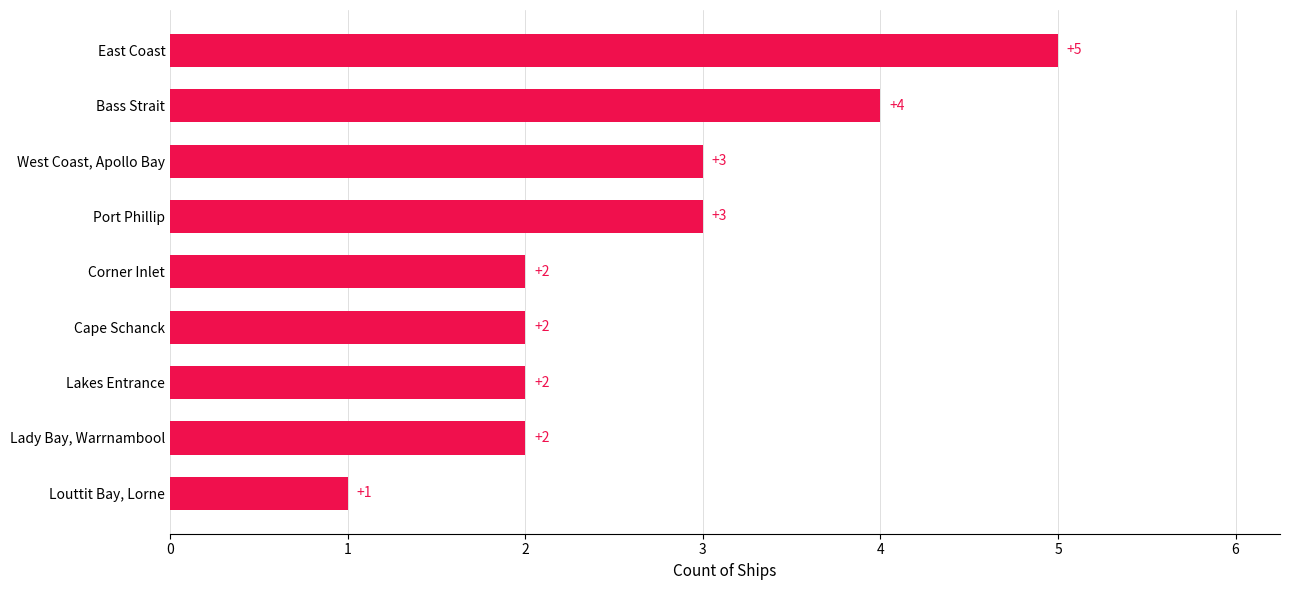

What is the maximum value shown in the chart?

5